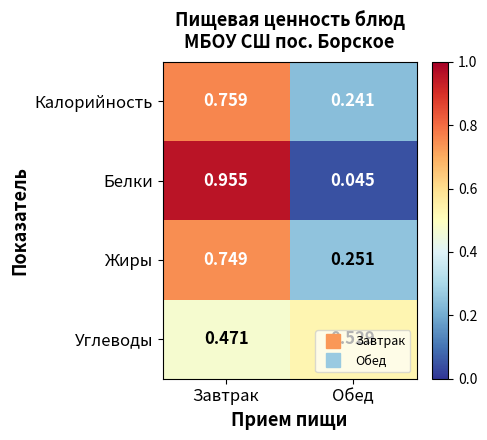

Which category has the lowest value across all series?

Обед